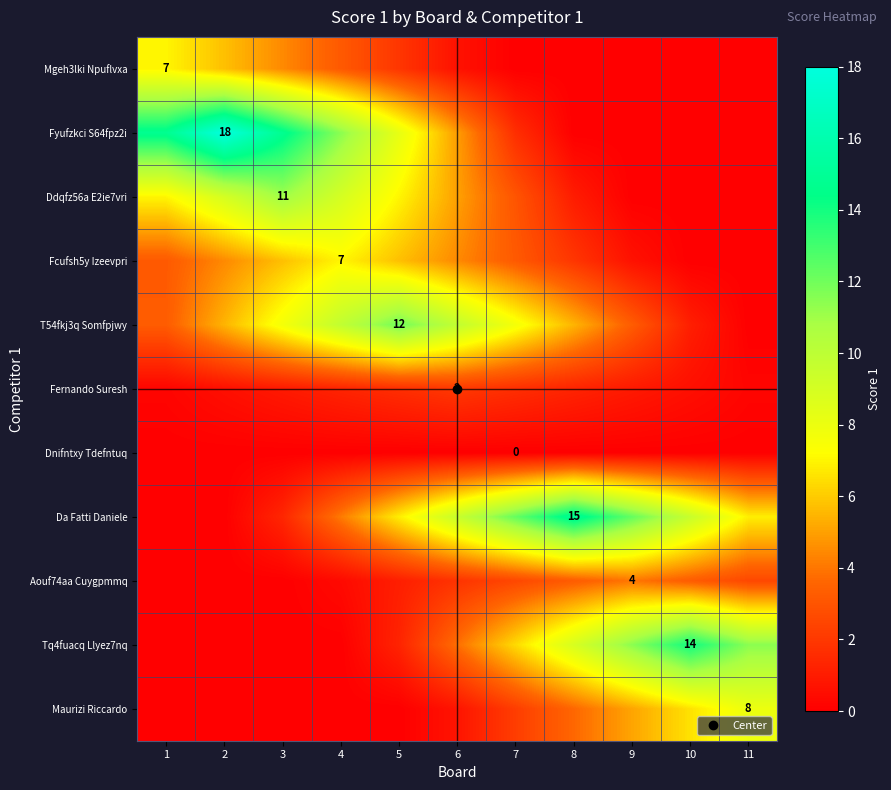

The Tq4fuacq Llyez7nq series shows 6.4 at 7. True or false?

True